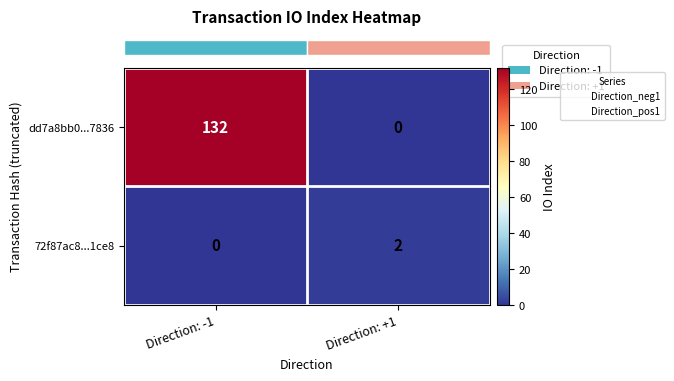

Which series has the widest spread of values?

dd7a8bb0...7836